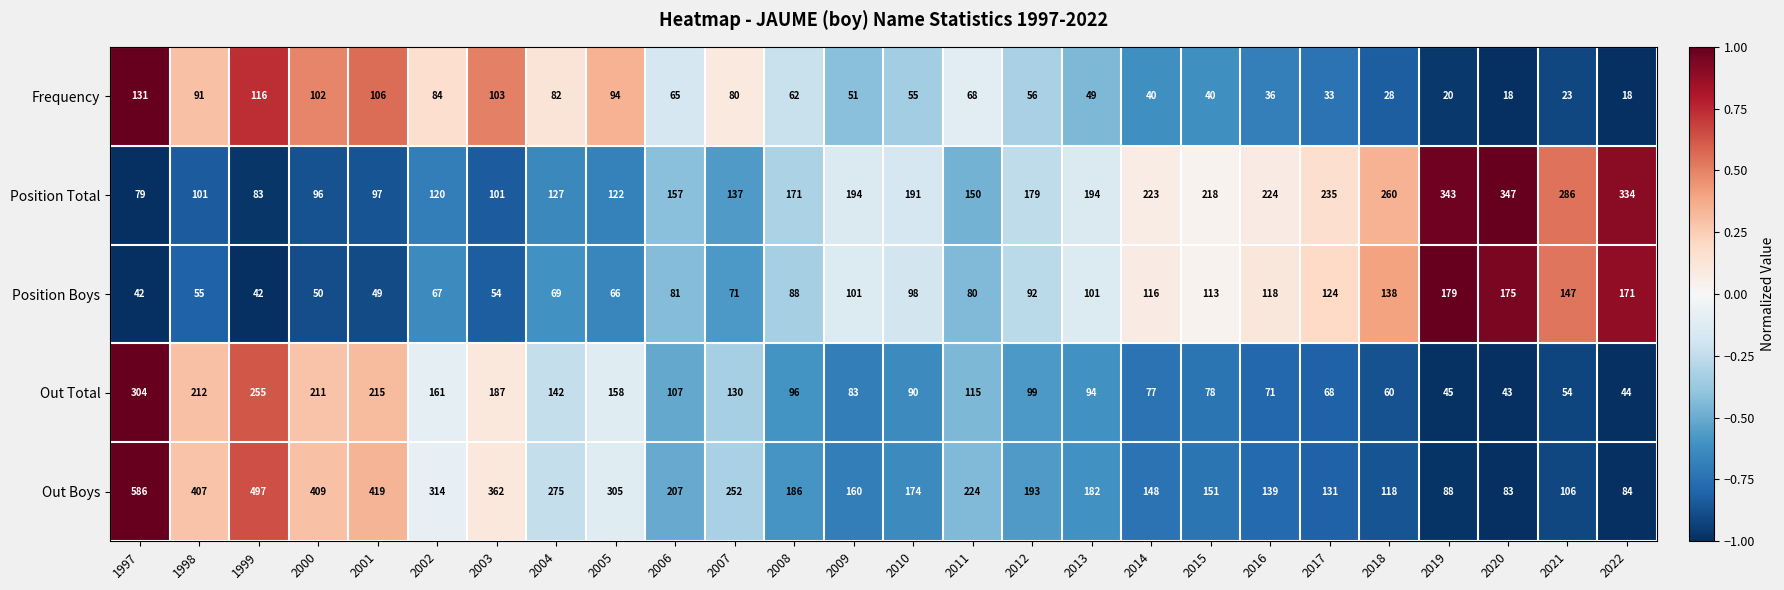

What is the average value of the Out Total series?

123